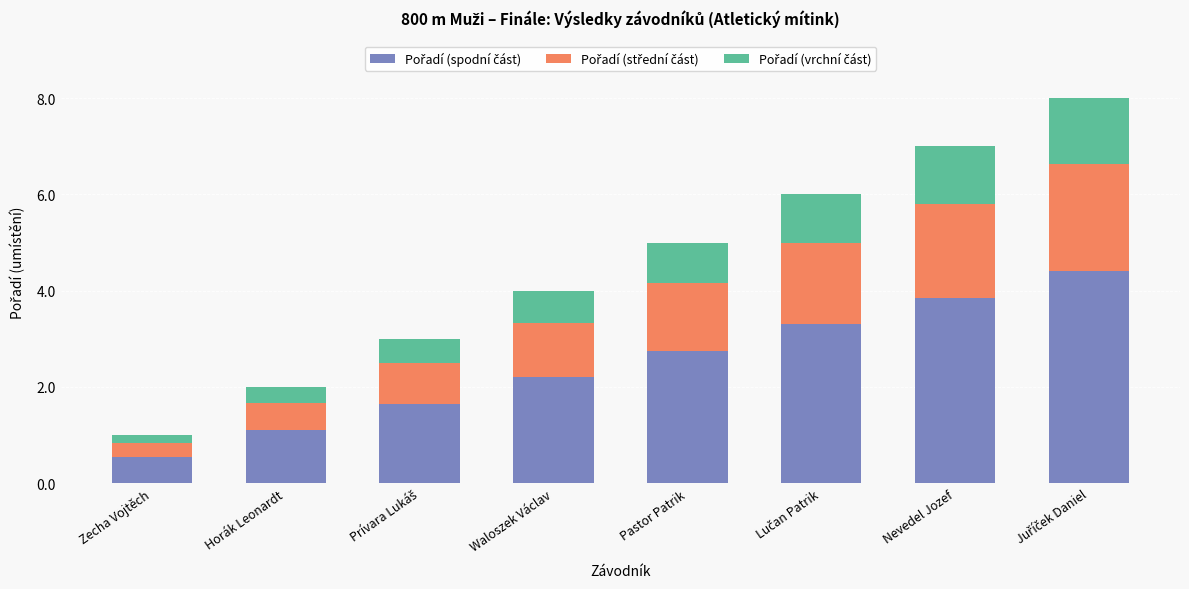

What is the total value across all series at Nevedel Jozef?

7.0